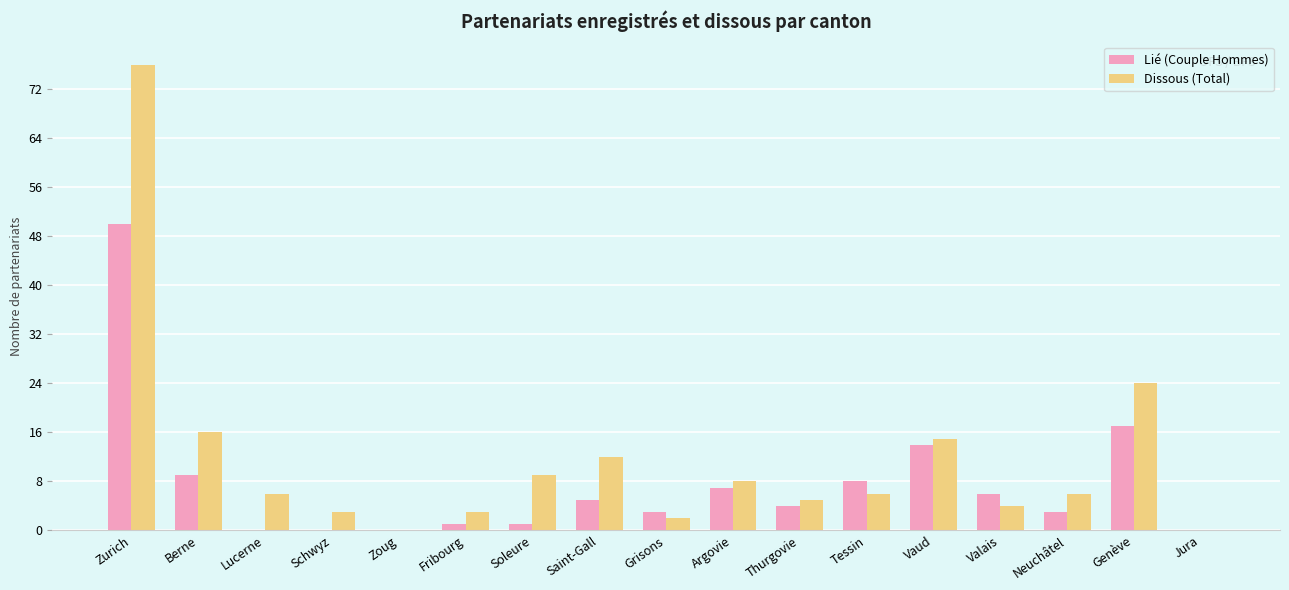

Where is Lié (Couple Hommes) nearest to the value 25?

Genève